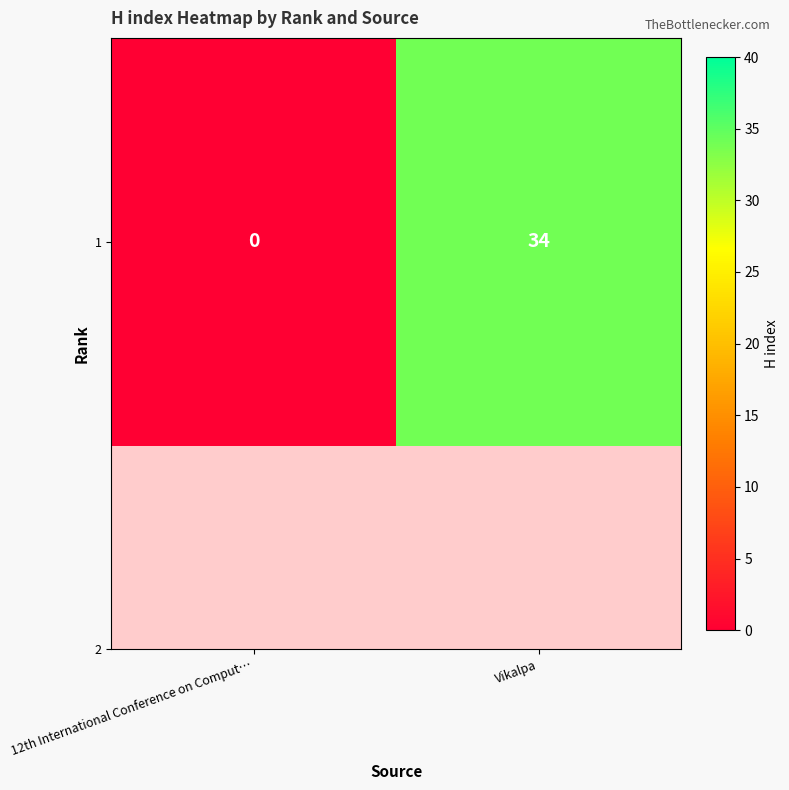

Which label corresponds to the largest value in the chart?

Vikalpa